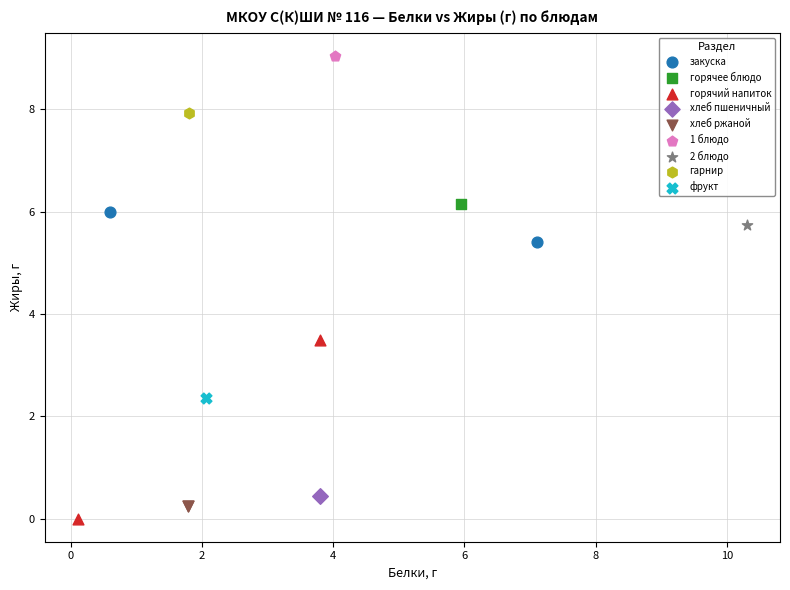

Which series reaches the minimum Y coordinate?

горячий напиток